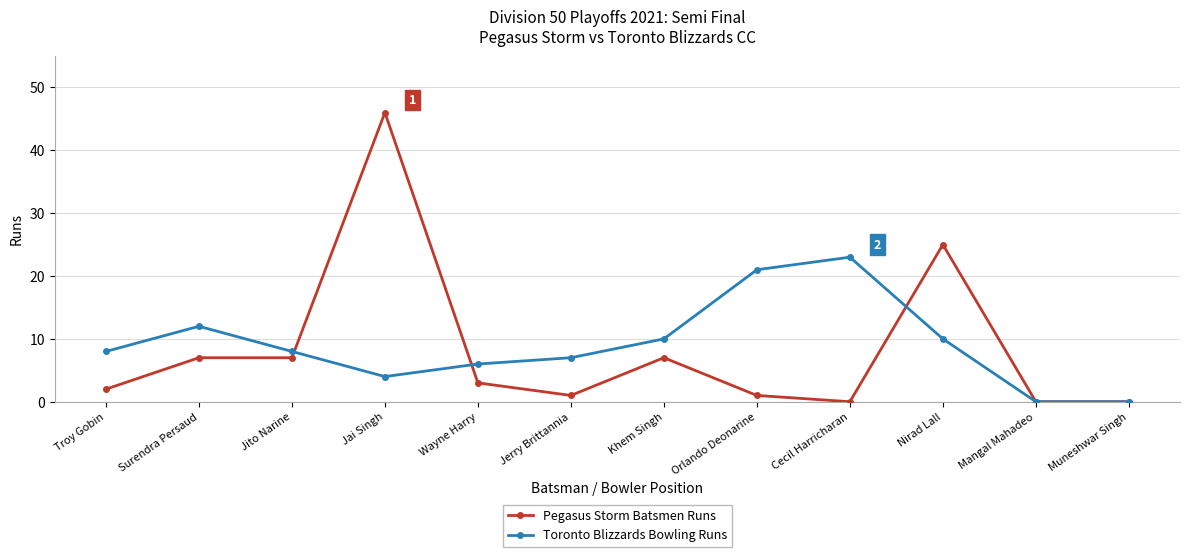

What is the label of the 2nd point from the left?

Surendra Persaud